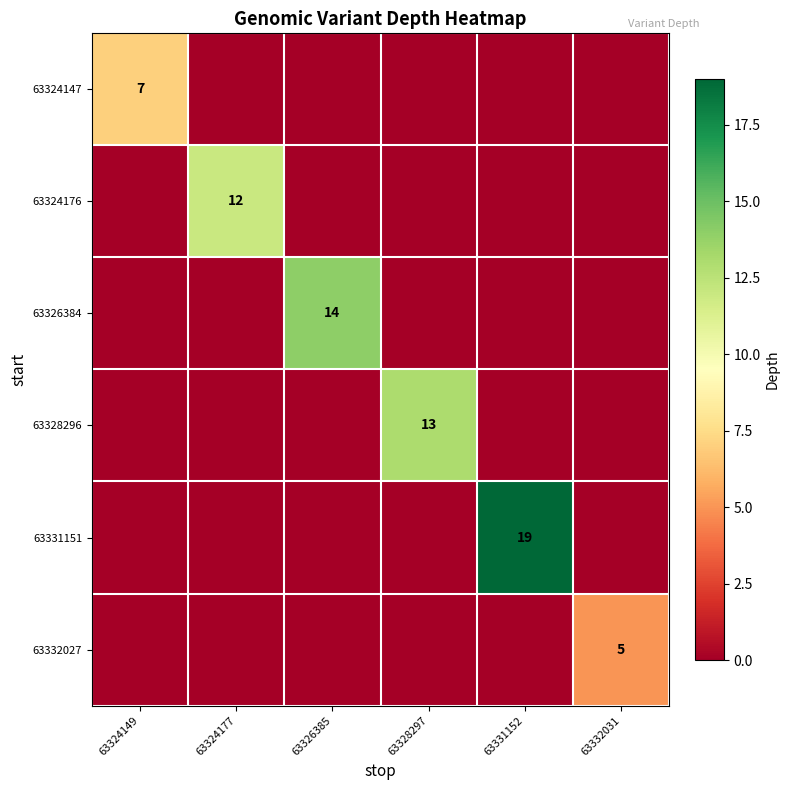

The value of 63331151 at 63331152 is 33. True or false?

False